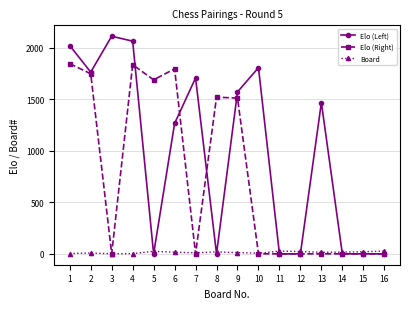

What is the maximum value for Elo (Right)?

1844